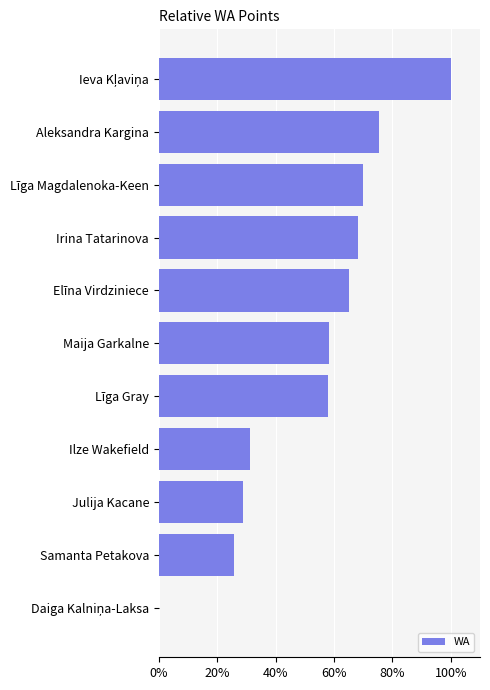

Are the bars horizontal?

Yes